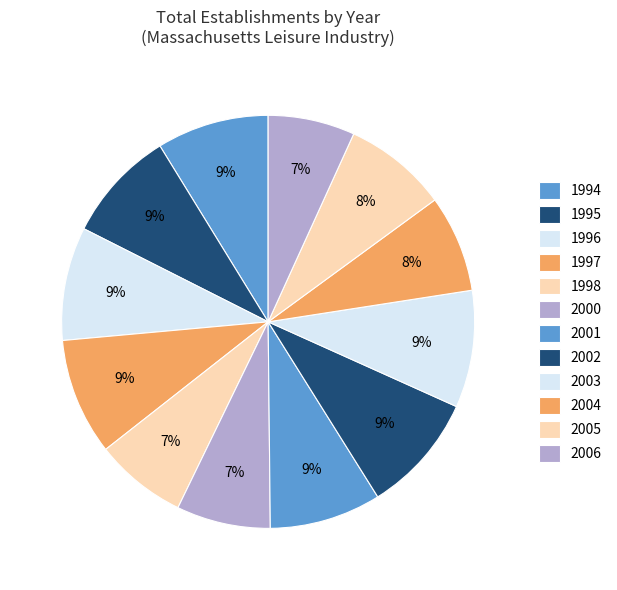

What is the change in value from 1994 to 2005?

-47